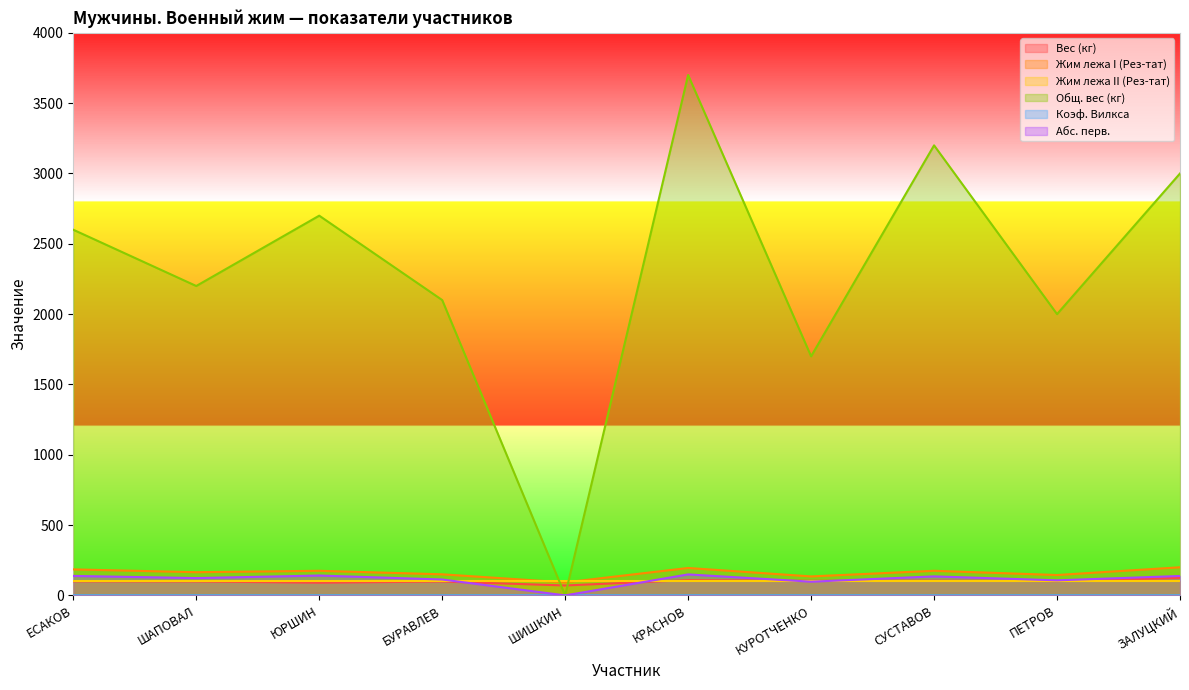

Is it true that Абс. перв. equals 138.1 at ЗАЛУЦКИЙ?

True